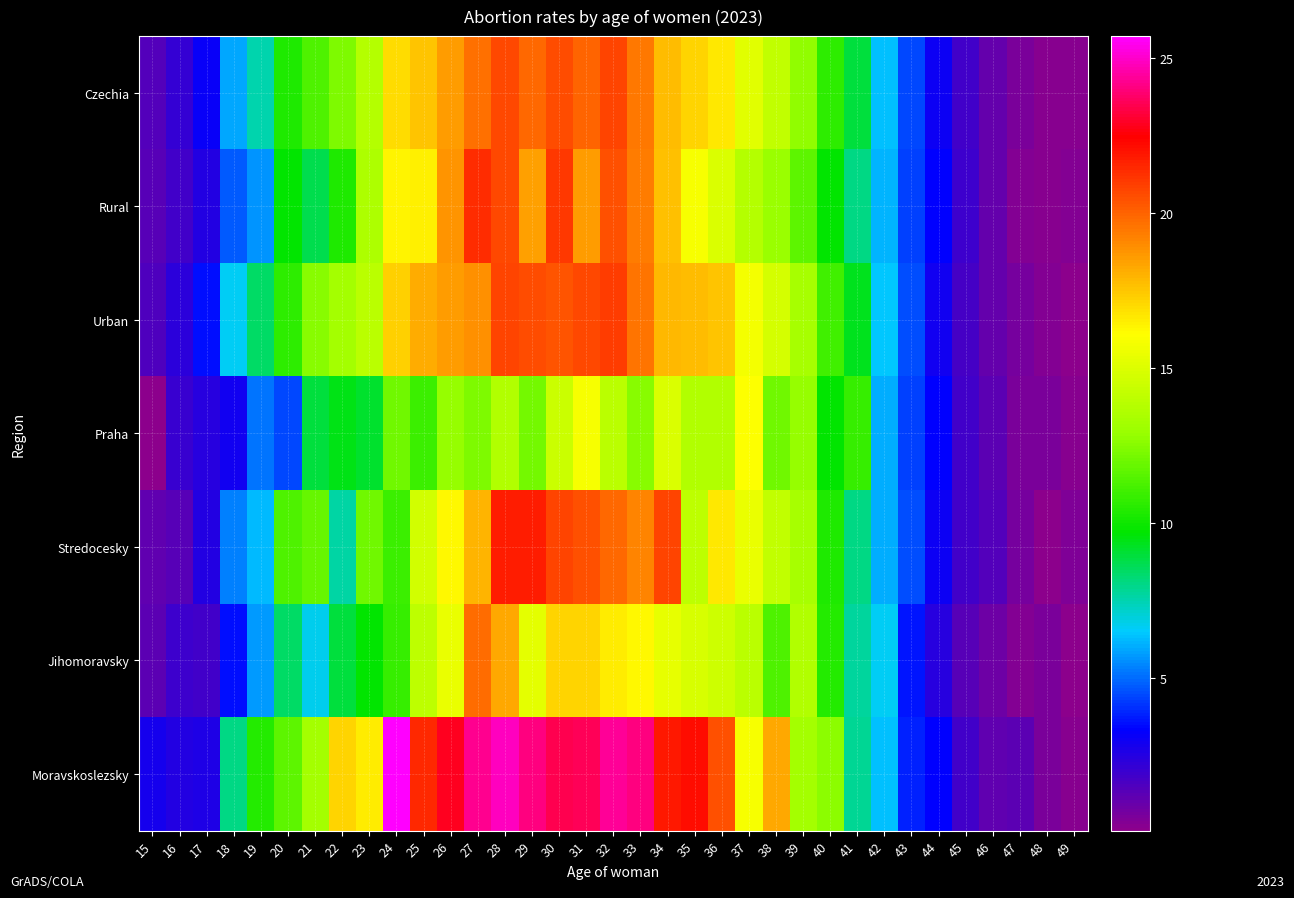

What is the greatest value displayed?

25.7